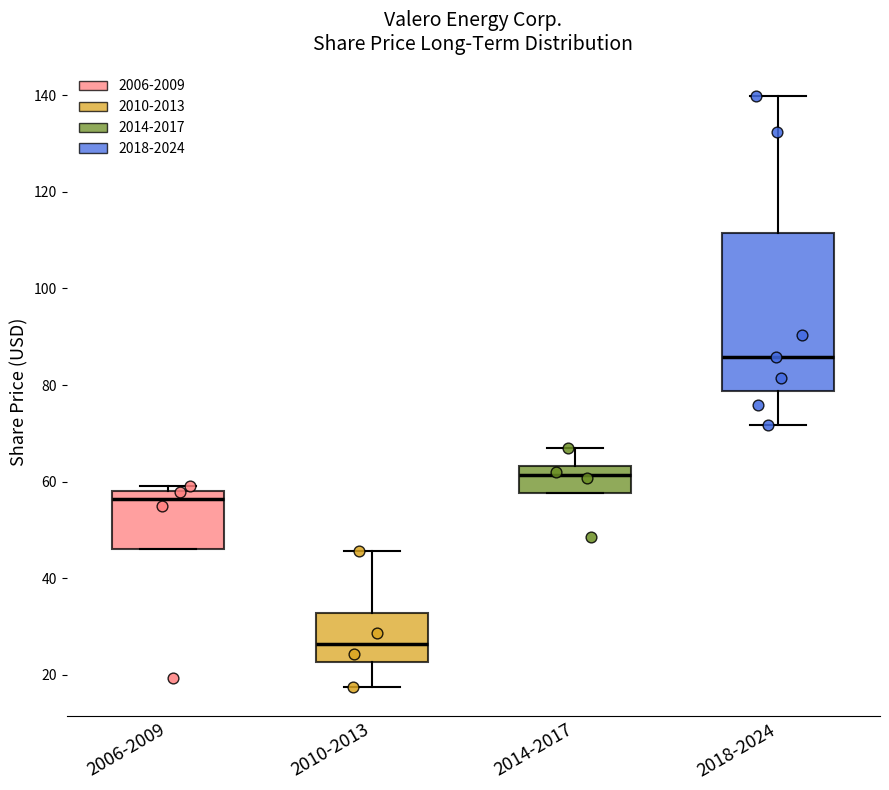

Which box is the tallest, from its lower edge to its upper edge?

2018-2024